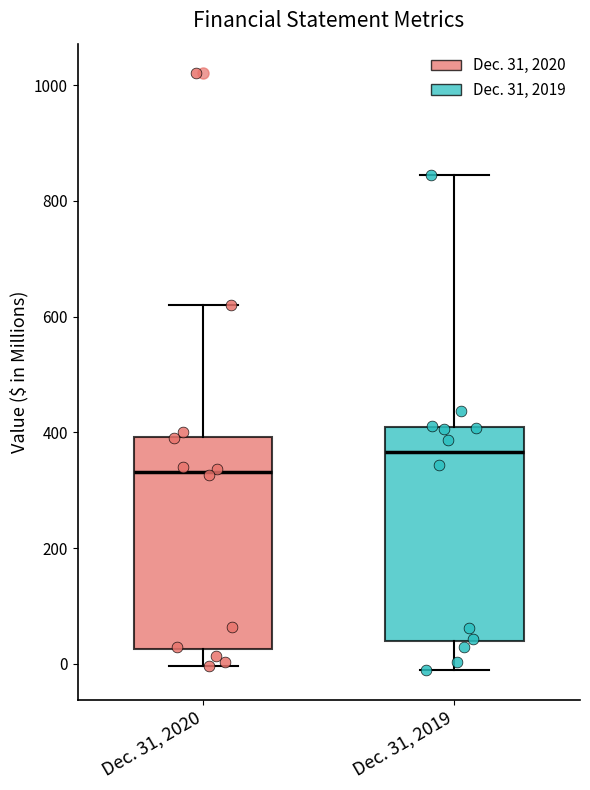

Where does the upper whisker of the box for Dec. 31, 2020 end on the y-axis? The values are not printed on the chart, so give them approximately, as read against the axis.

620